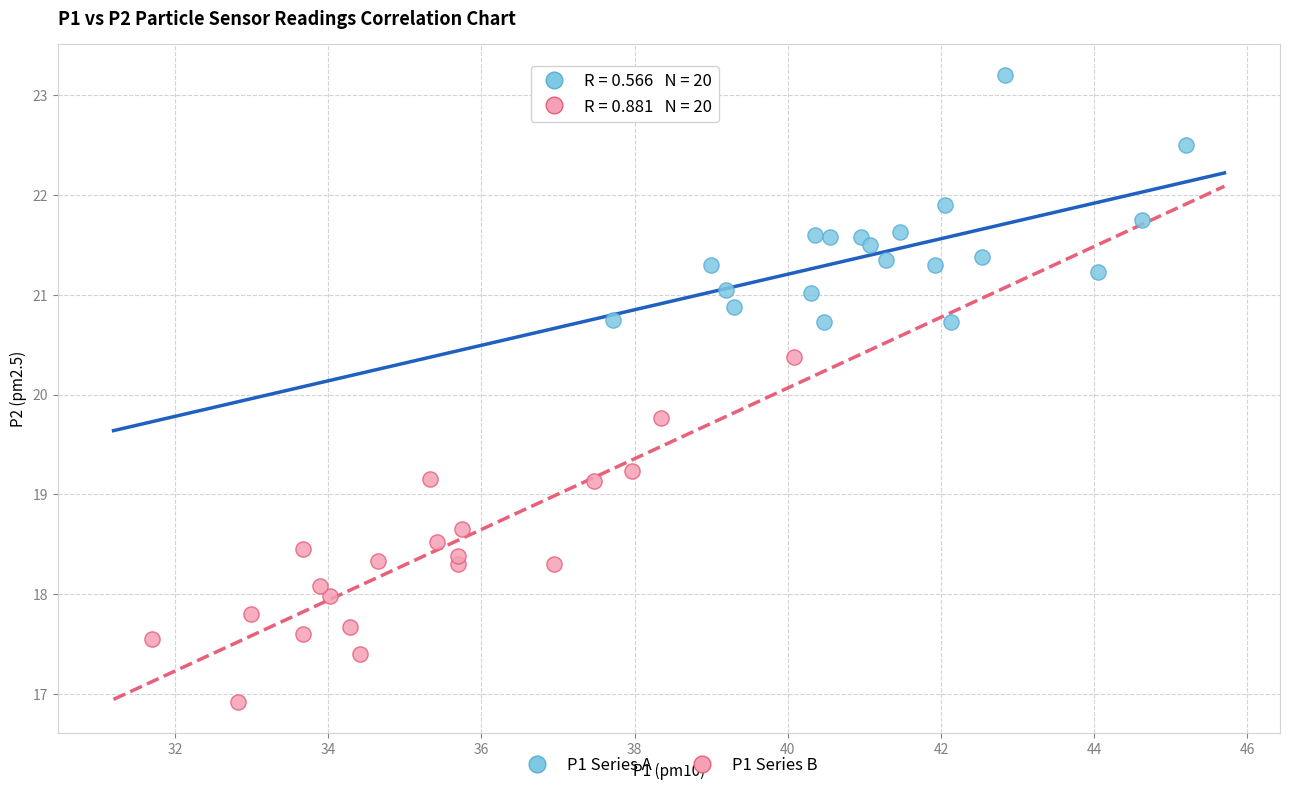

What are all the series names shown in the legend?

P1 Series A, P1 Series B